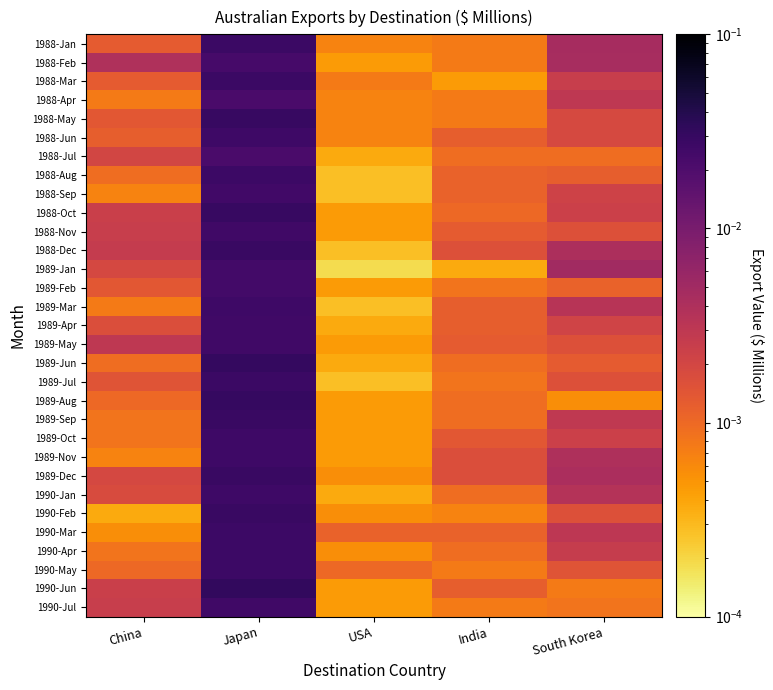

Between South Korea and USA, which is larger?

South Korea